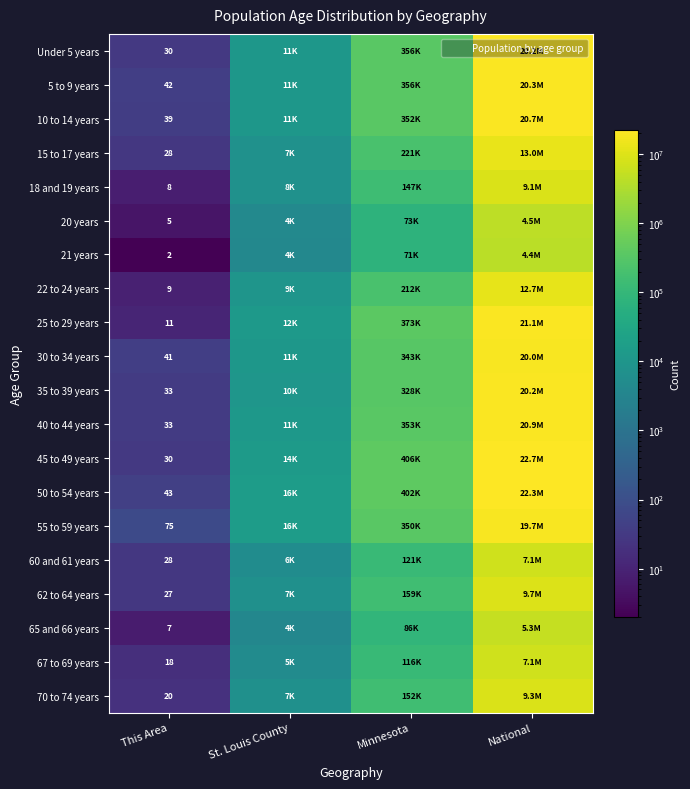

At how many categories does at least one series exceed 20586904?

1